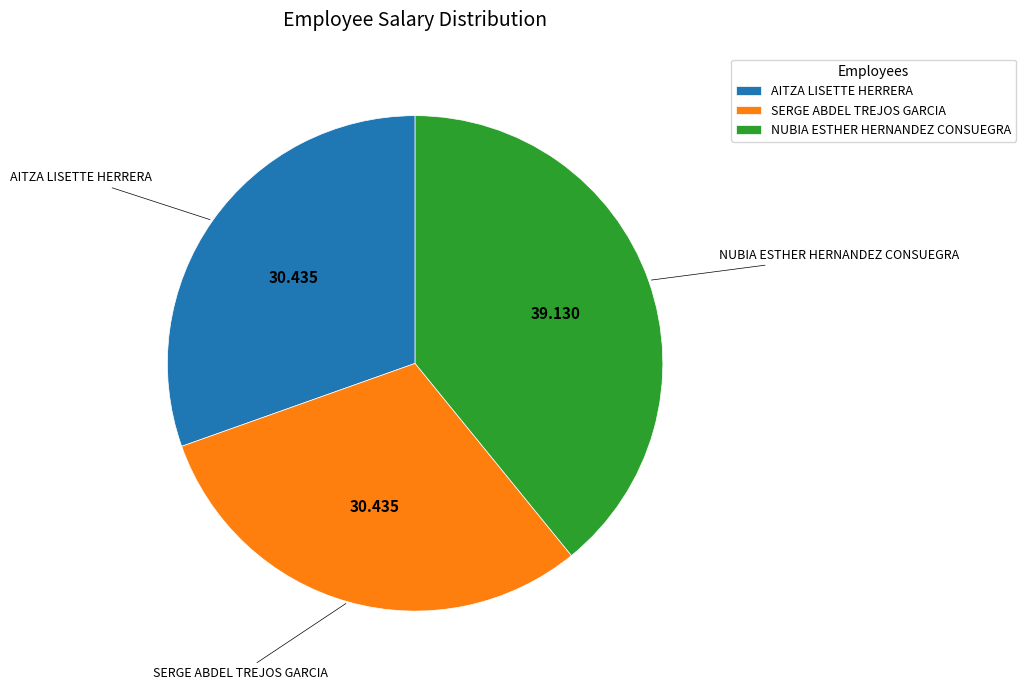

What is the largest slice in the pie chart?

NUBIA ESTHER HERNANDEZ CONSUEGRA